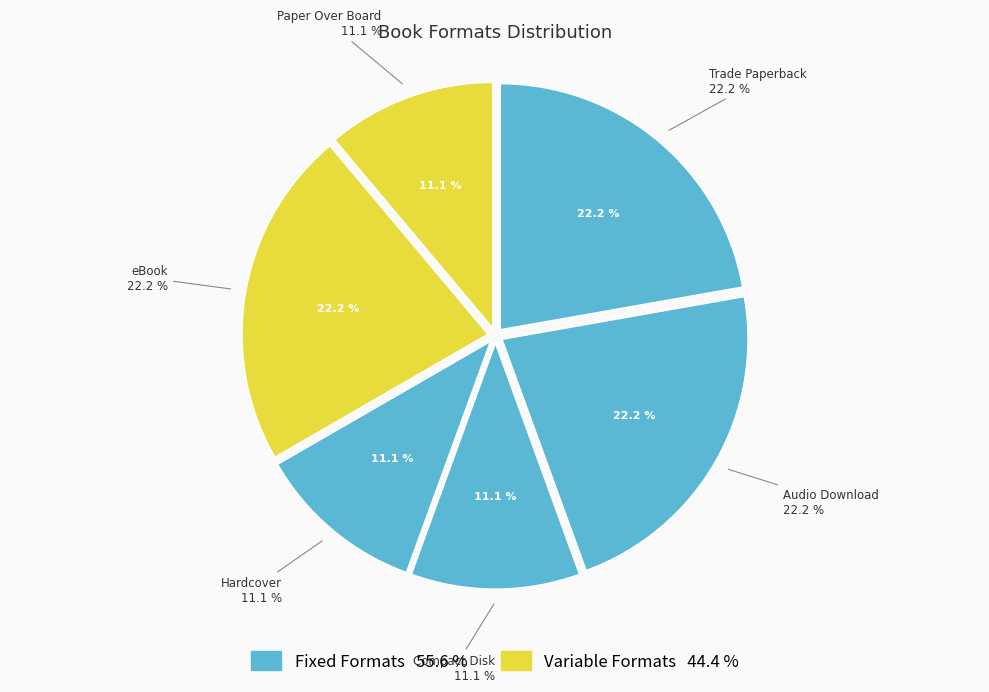

True or false: Hardcover accounts for 26% of the total.

False